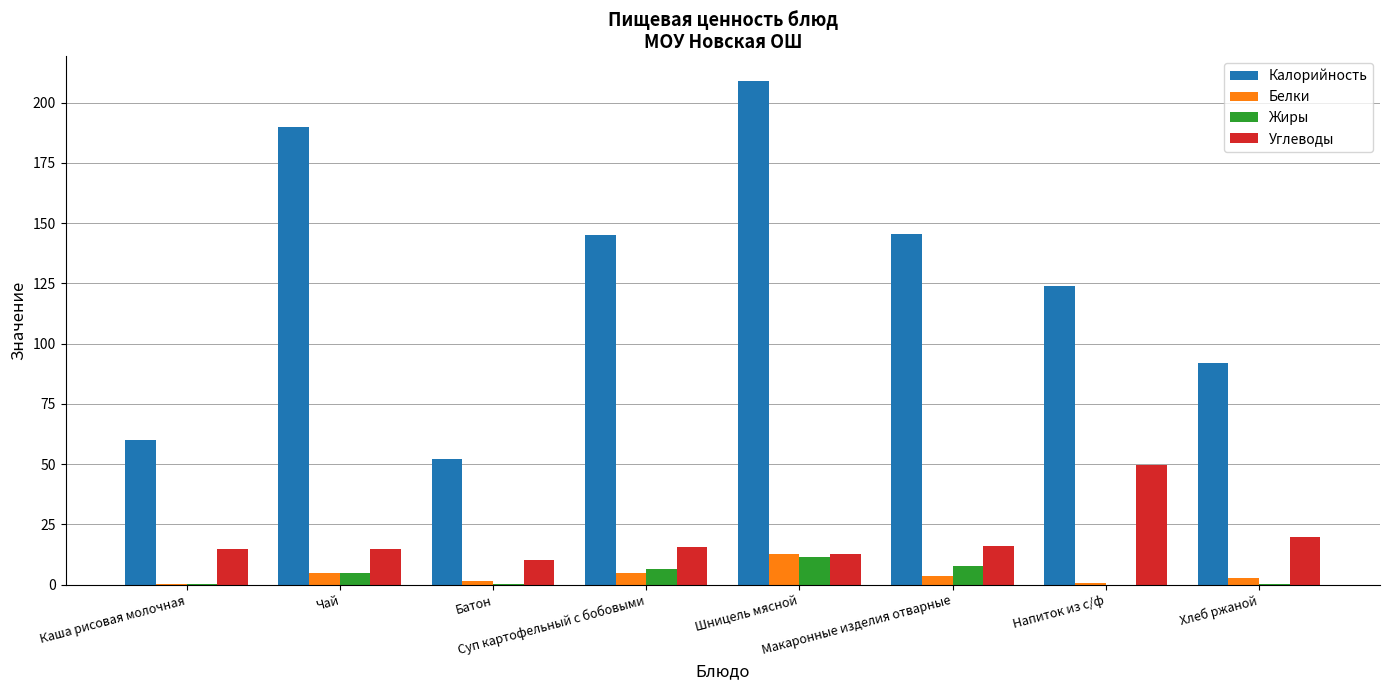

Which series has the largest total across all categories?

Калорийность